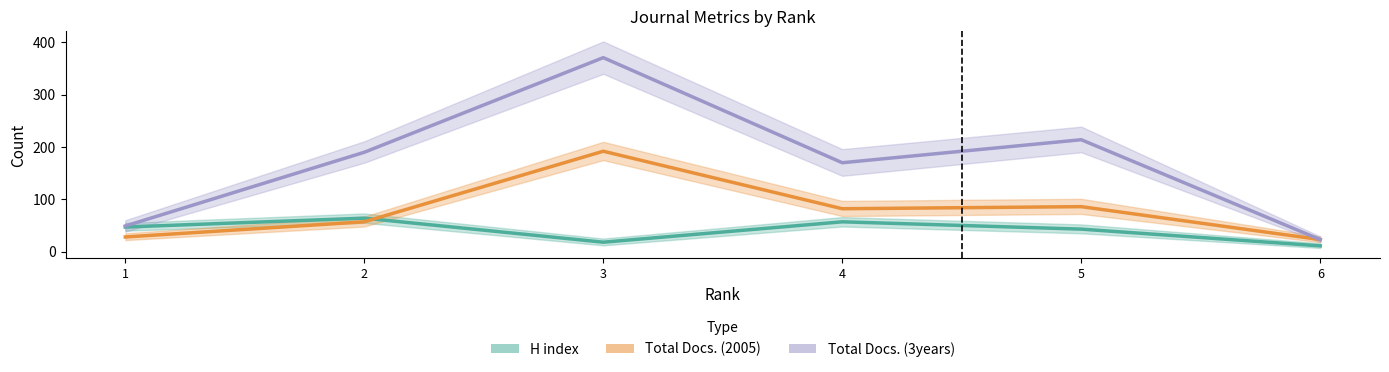

True or false: H index and Total Docs. (3years) intersect in this chart.

False